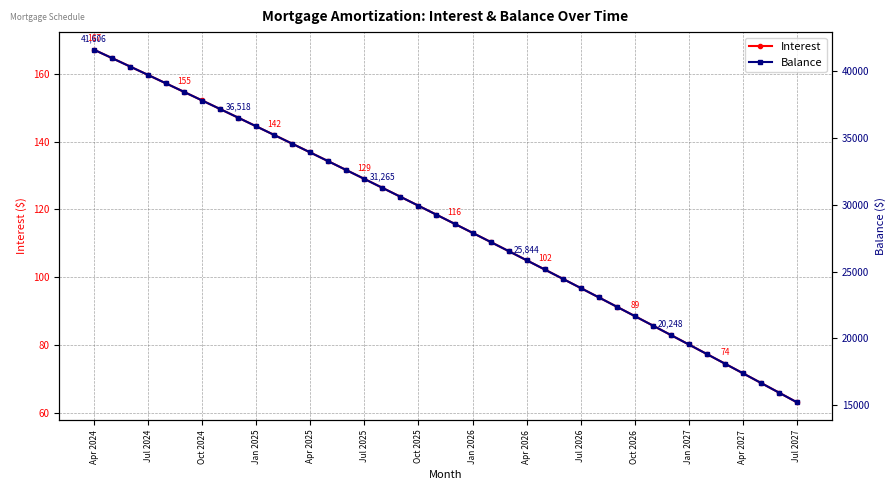

At how many categories does at least one series exceed 34018?

12